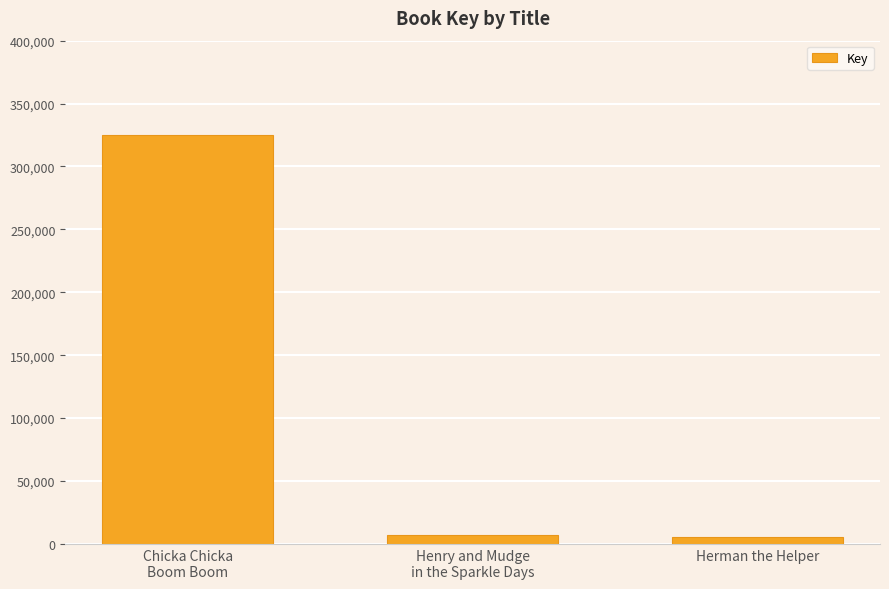

At which label does the data first exceed 6947?

Chicka Chicka
Boom Boom